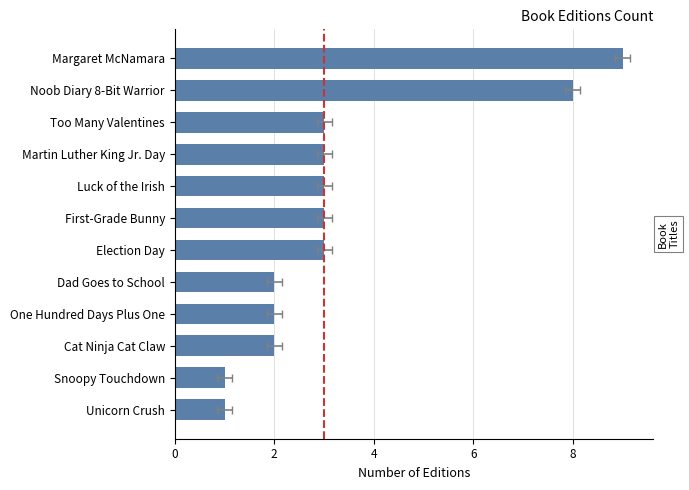

What is the sum of the values at Unicorn Crush and Margaret McNamara?

10